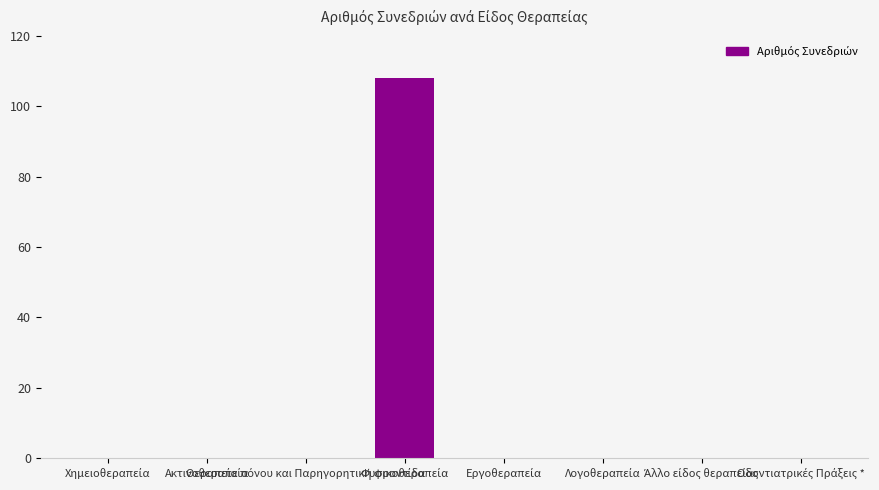

What is the greatest value displayed?

108